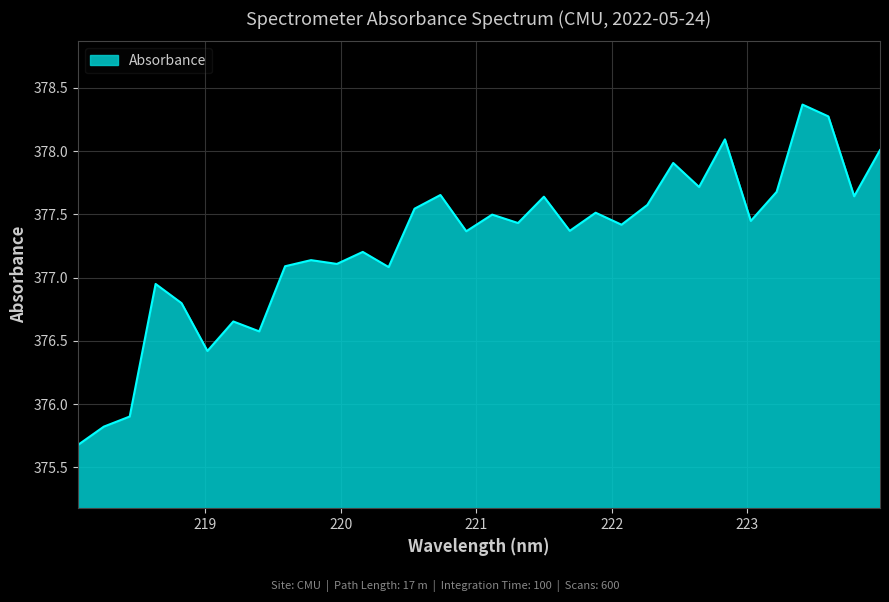

What is the maximum value shown in the chart?

378.4